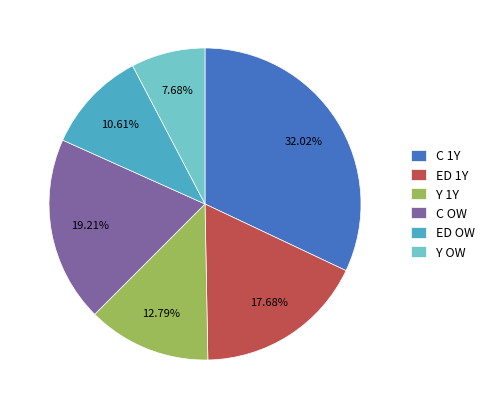

Which category has the smallest portion of the pie?

Y OW